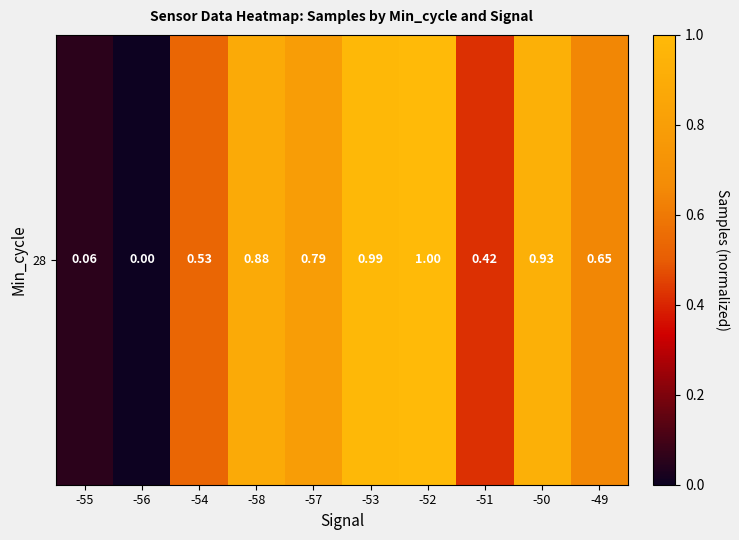

List the labels in order of value, largest first.

-52, -53, -50, -58, -57, -49, -54, -51, -55, -56